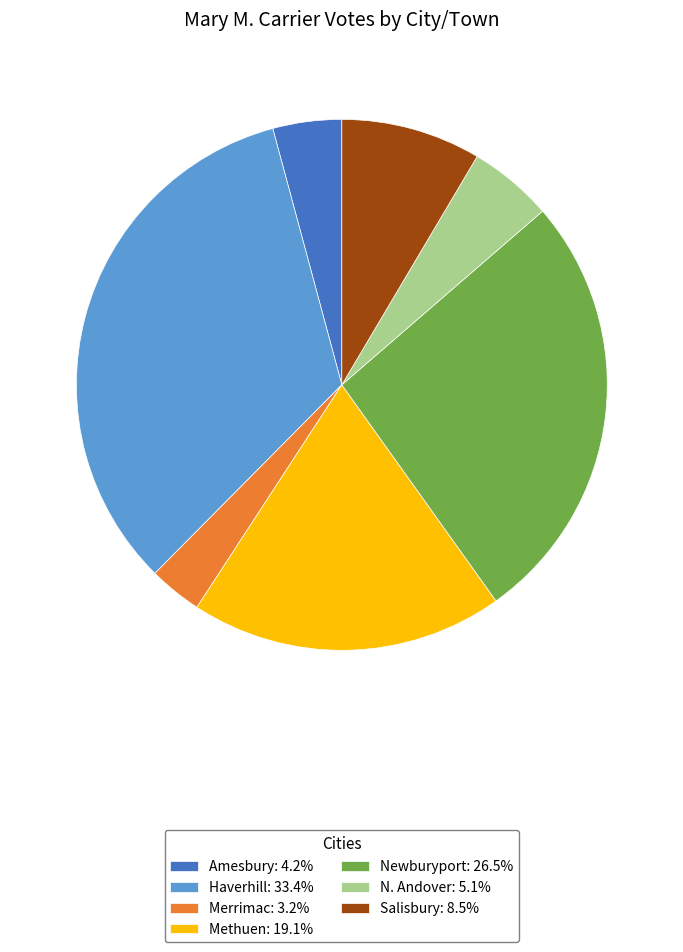

Which has a higher value, Haverhill or Salisbury?

Haverhill